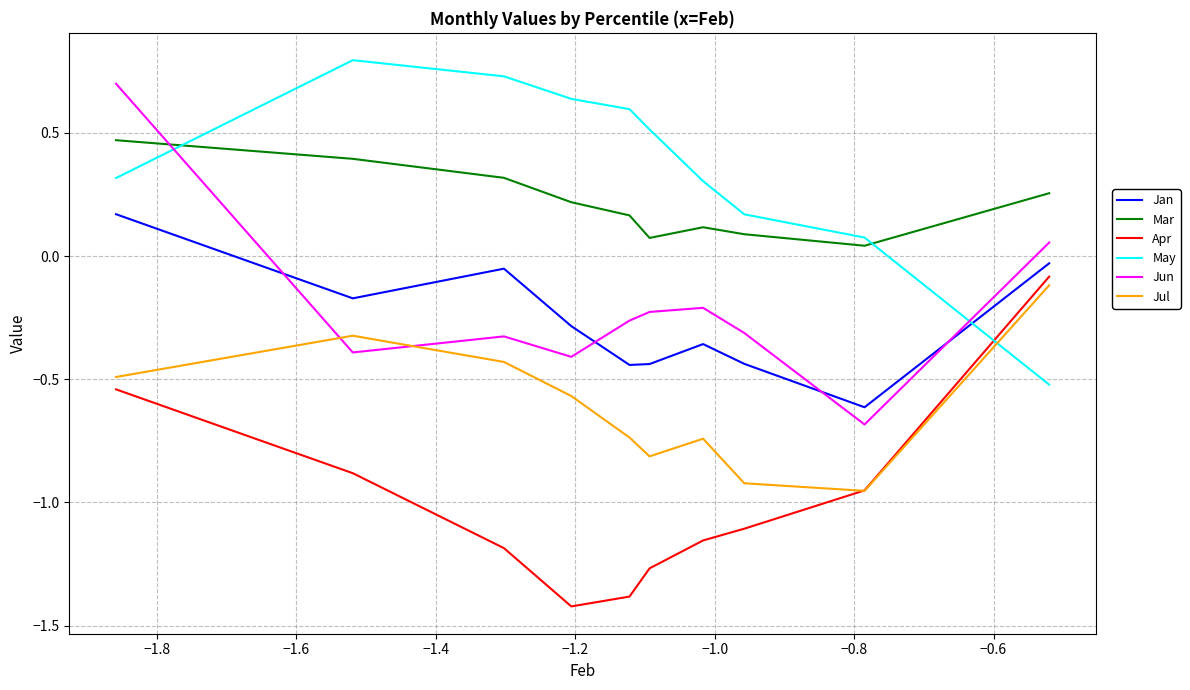

Which series has the largest total across all categories?

May